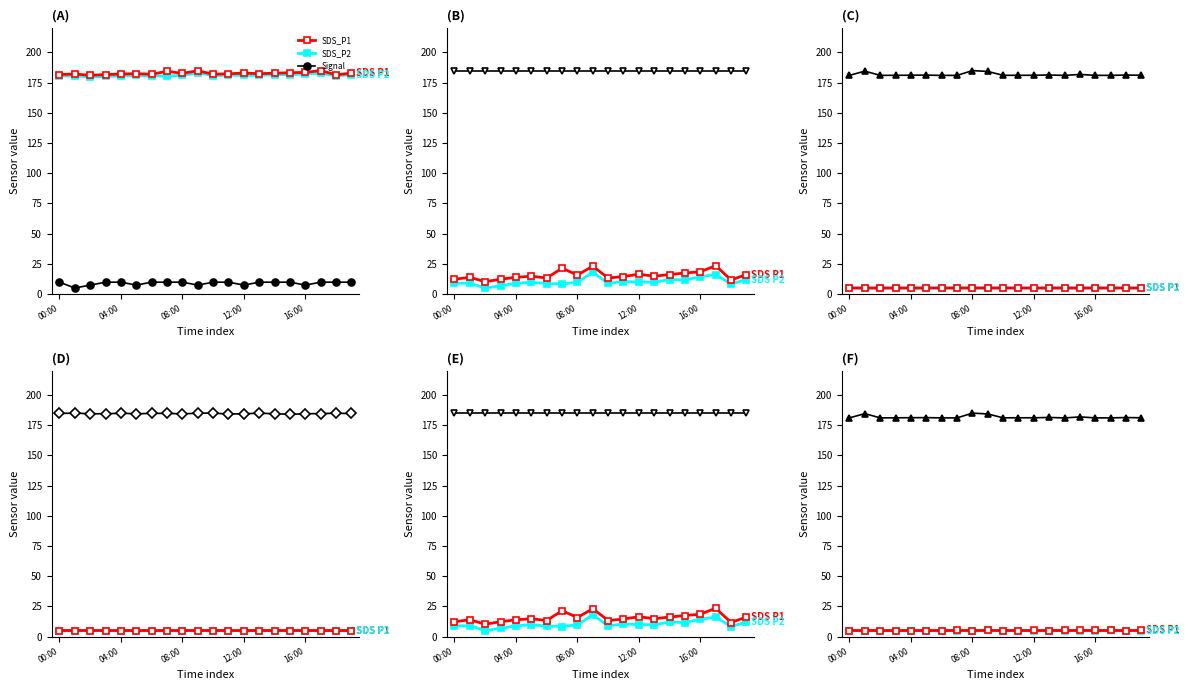

Between 13 and 8, which is larger?

8